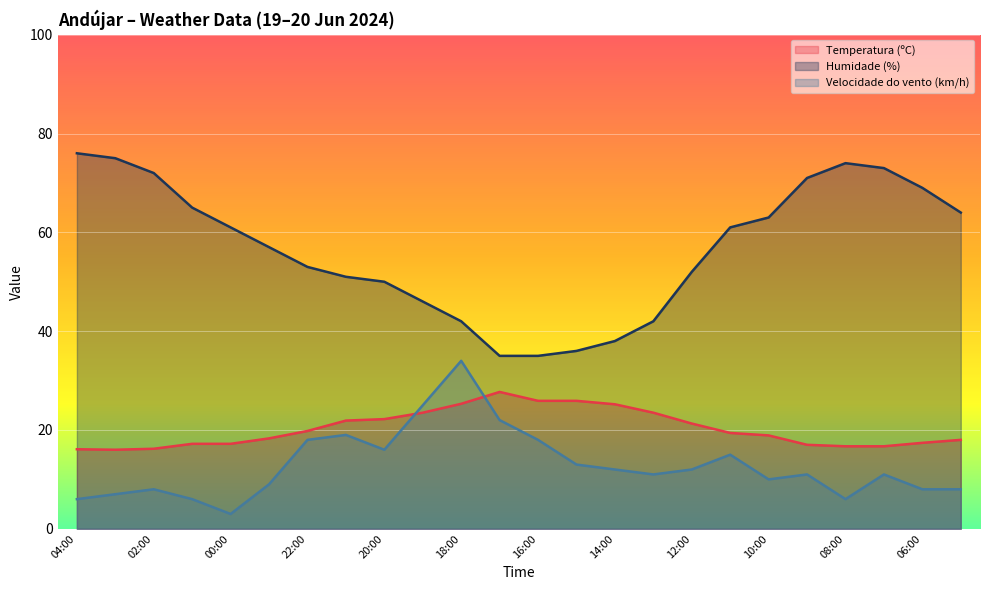

What is the total value across all series at 12:00?

85.3